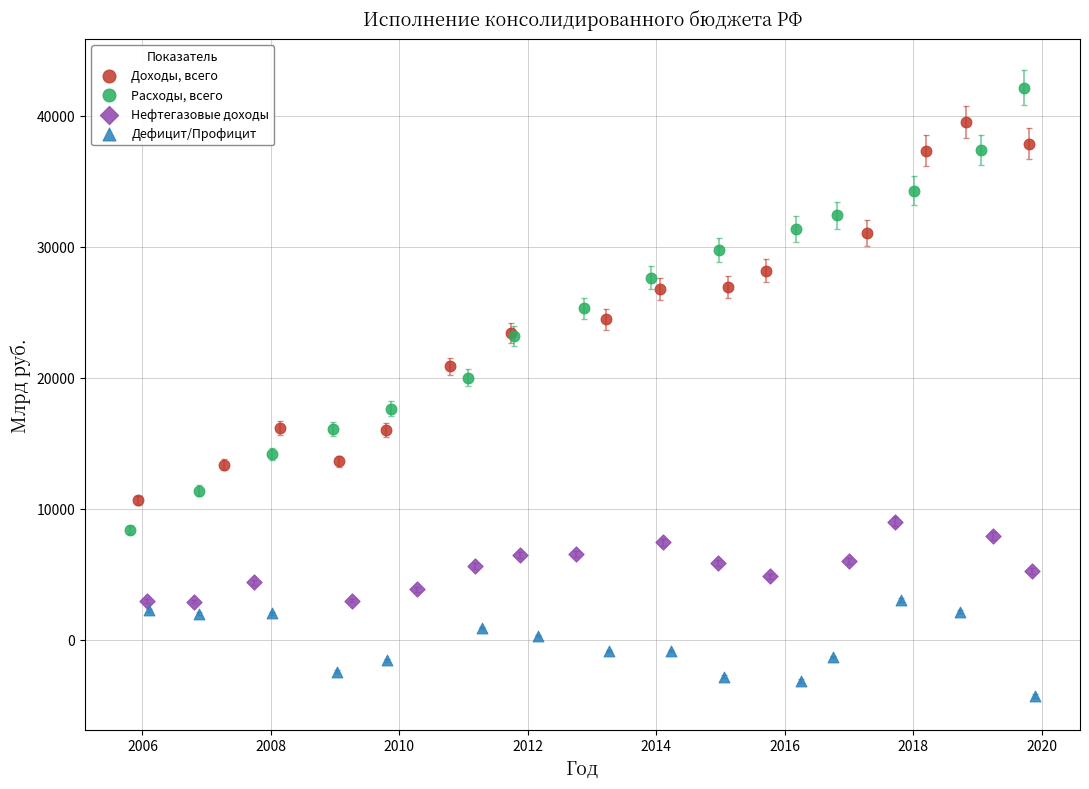

Which series reaches the minimum Y coordinate?

Дефицит/Профицит